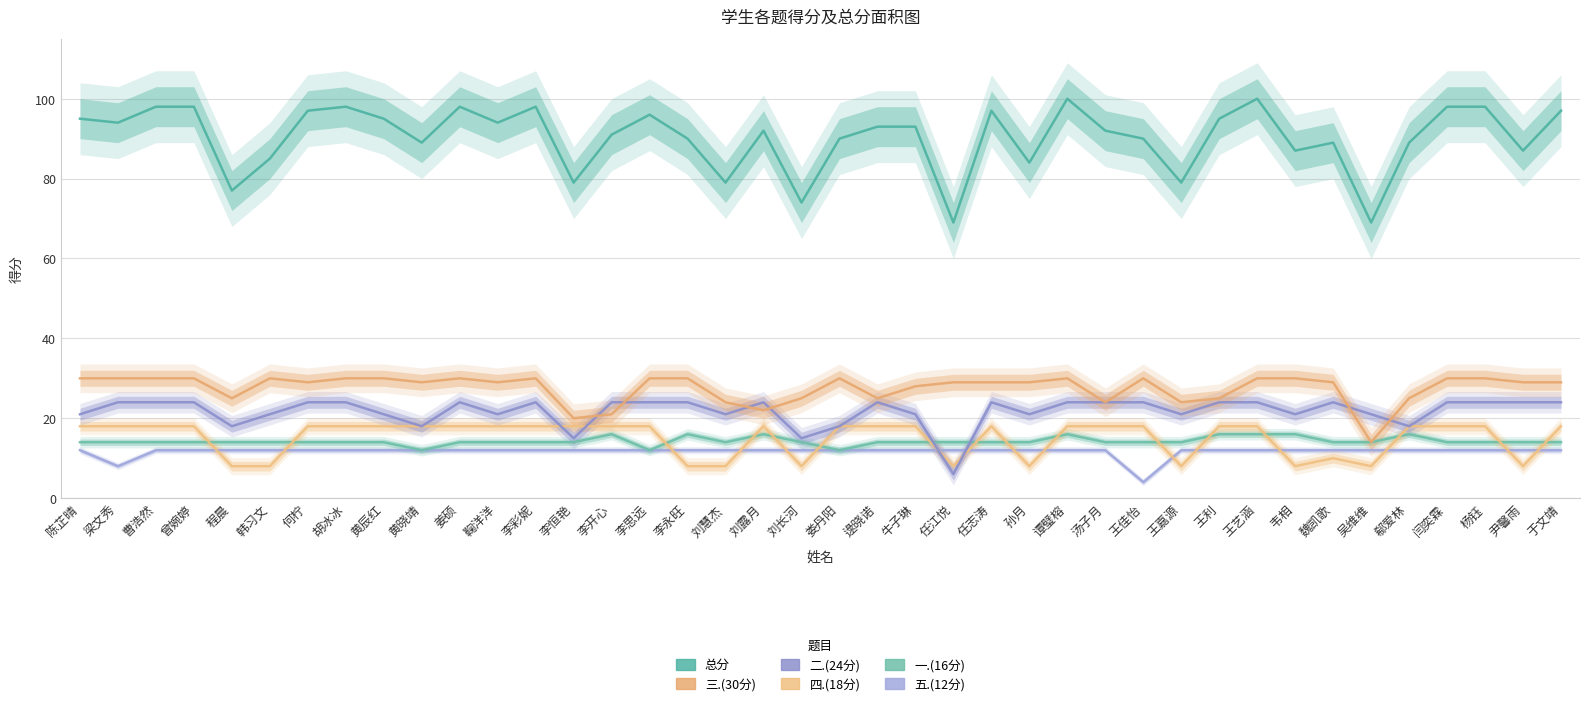

List the series in order of their peak value, highest first.

总分, 三.(30分), 二.(24分), 四.(18分), 一.(16分), 五.(12分)